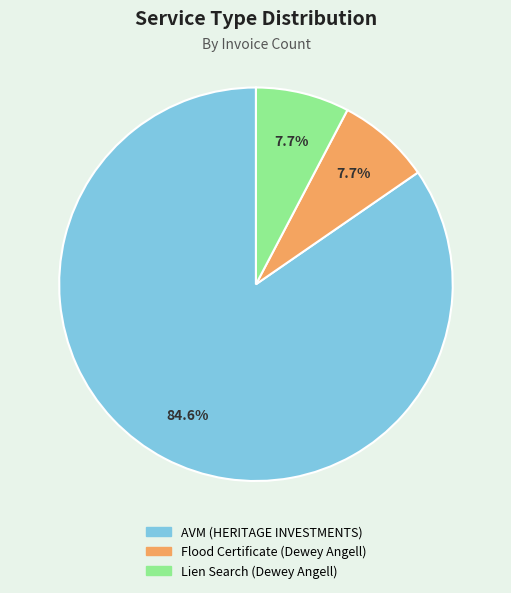

How many segments does this pie chart have?

3